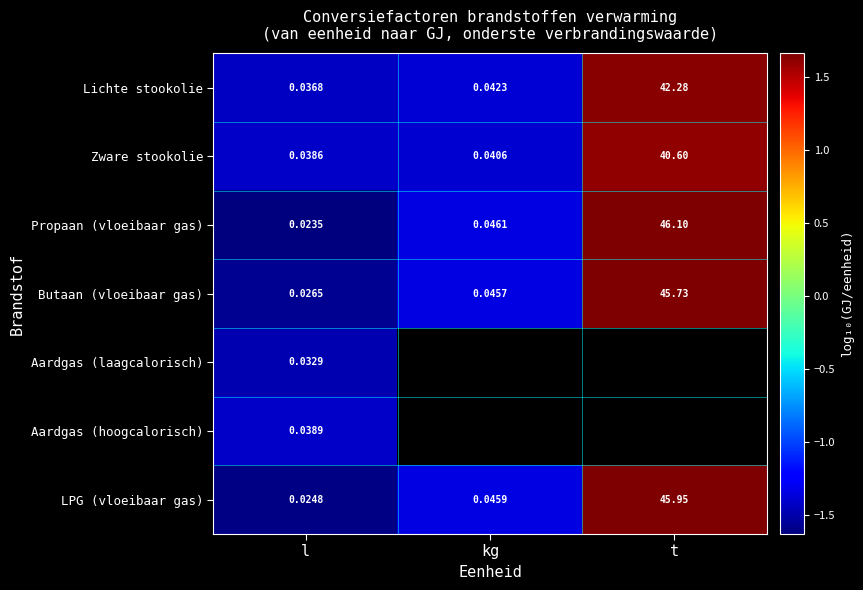

How many data points does each series have?

3